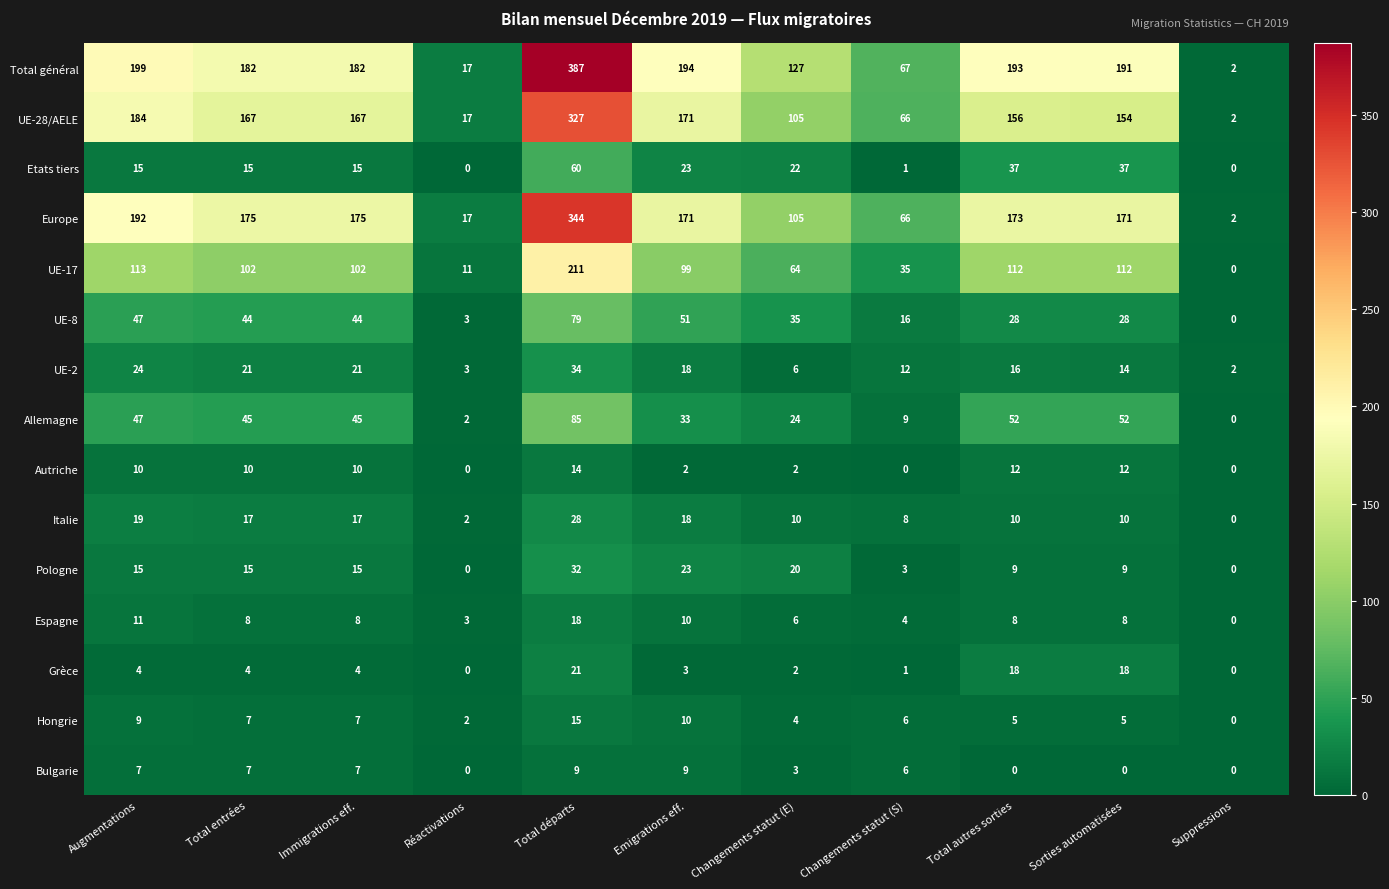

The Espagne series shows 4 at Réactivations. True or false?

False